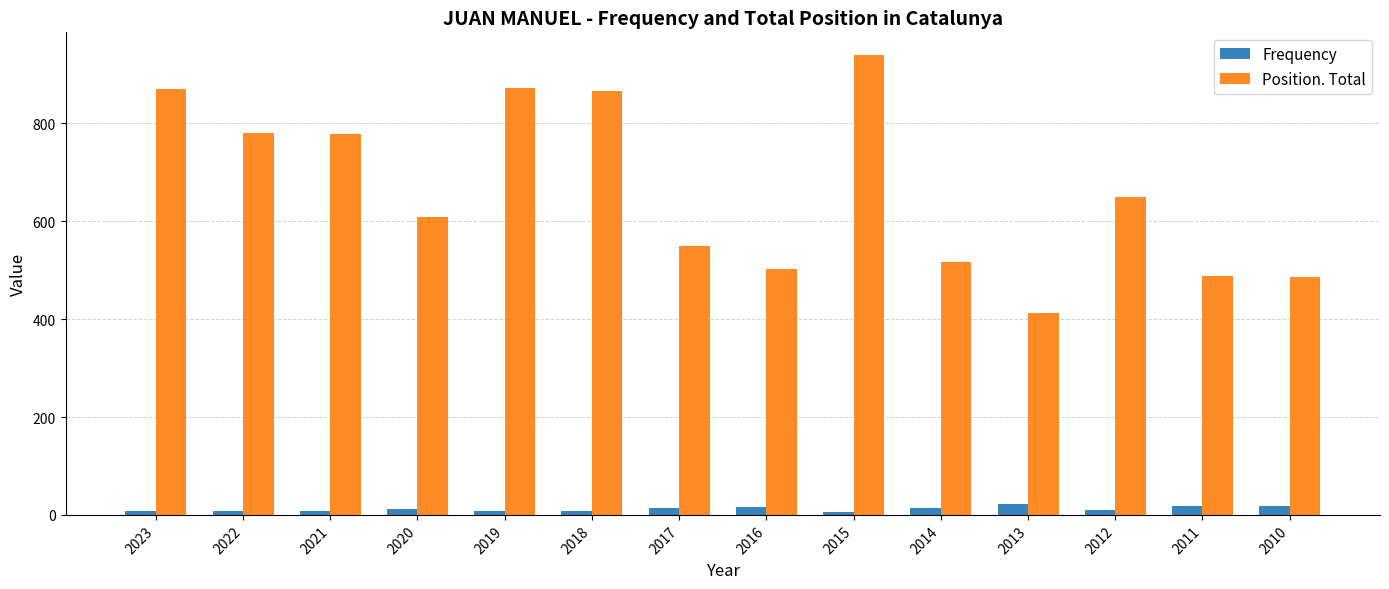

How many bars are there in total?

28